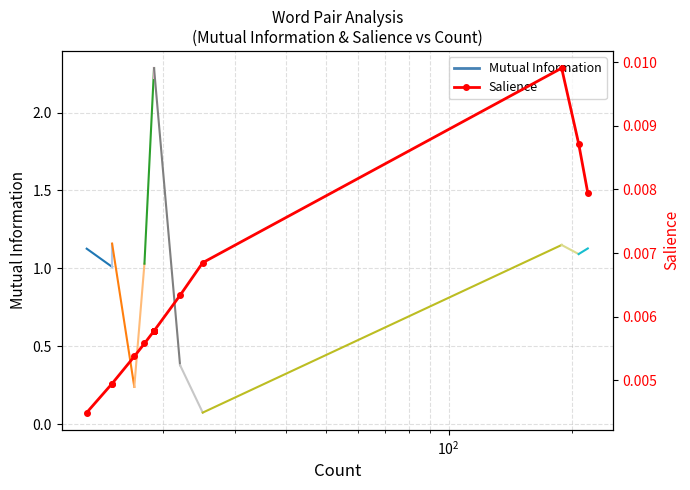

The value at 19 is 0.0. True or false?

False